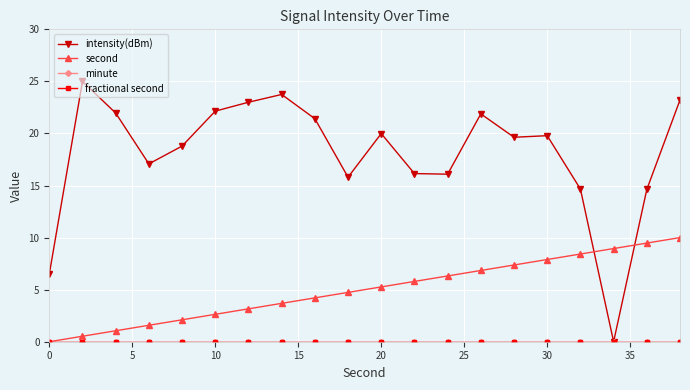

Is this an area chart (filled region under the line)?

No